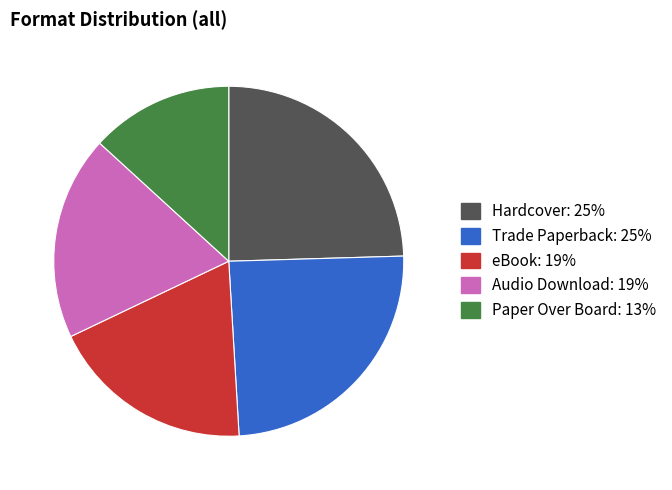

Do Audio Download and Paper Over Board together represent more than half of the pie?

No